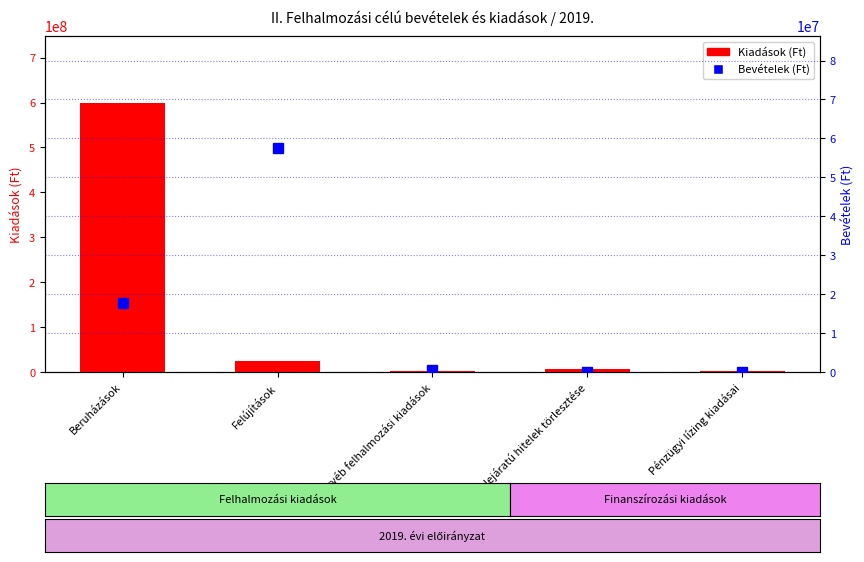

Reading left to right, transcribe all the data shown in this chart.

Kiadások (Ft): 598607962	24990932	1300000	5864000	1119010
Bevételek (Ft): 17831266	57540240	410000	0	0